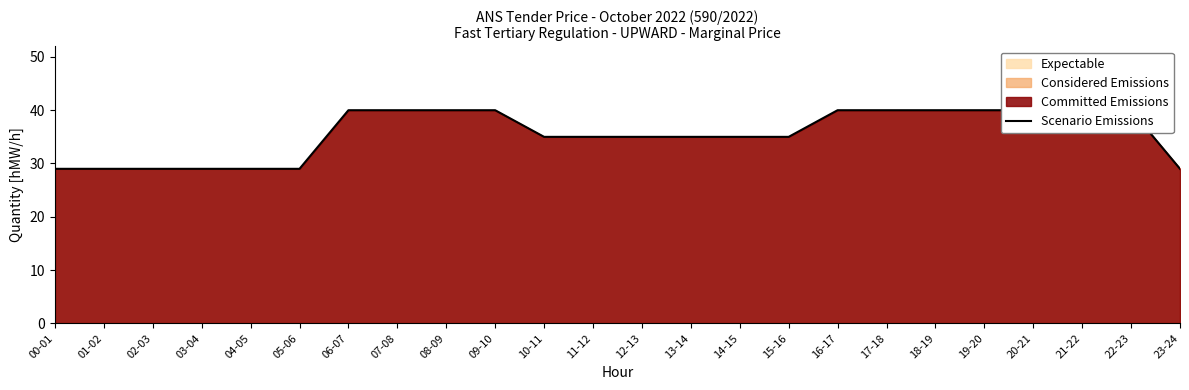

Rank the categories by value from lowest to highest.

00-01, 01-02, 02-03, 03-04, 04-05, 05-06, 23-24, 10-11, 11-12, 12-13, 13-14, 14-15, 15-16, 06-07, 07-08, 08-09, 09-10, 16-17, 17-18, 18-19, 19-20, 20-21, 21-22, 22-23